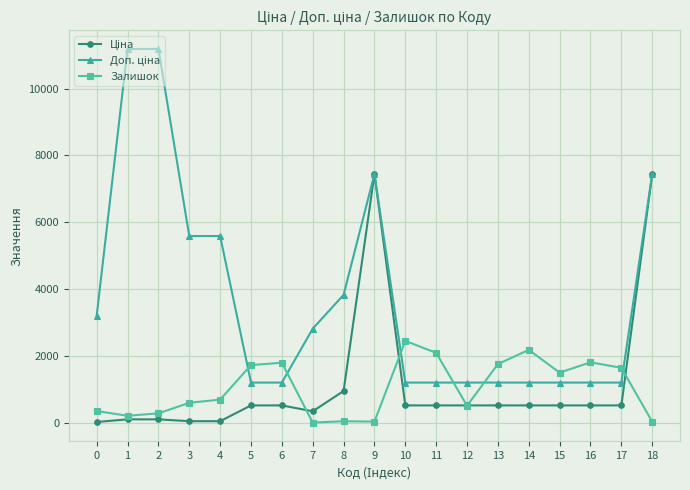

What is the spread (max minus min) of values at 5?

1205.8